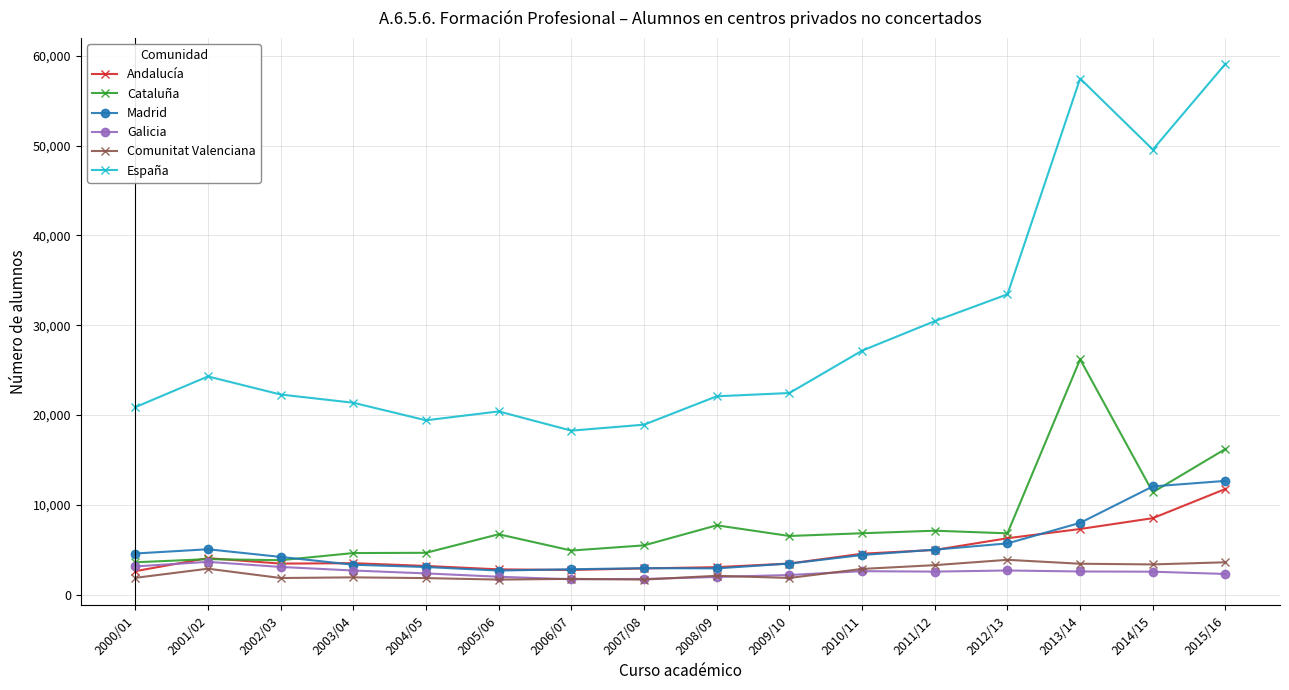

True or false: Cataluña has more than 1 points higher than both neighbors.

True